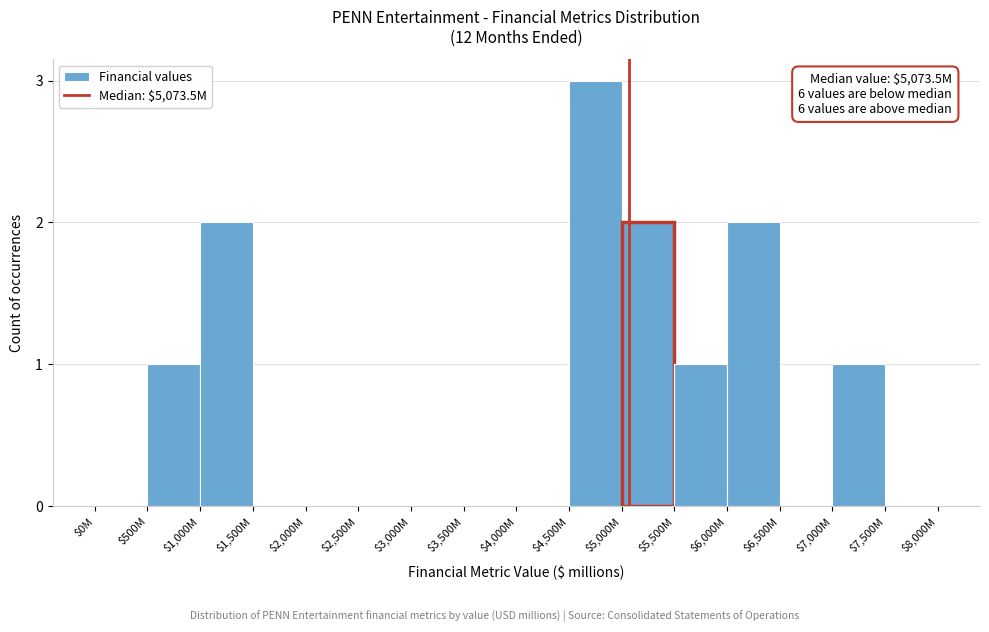

What is the sum of all values?

12